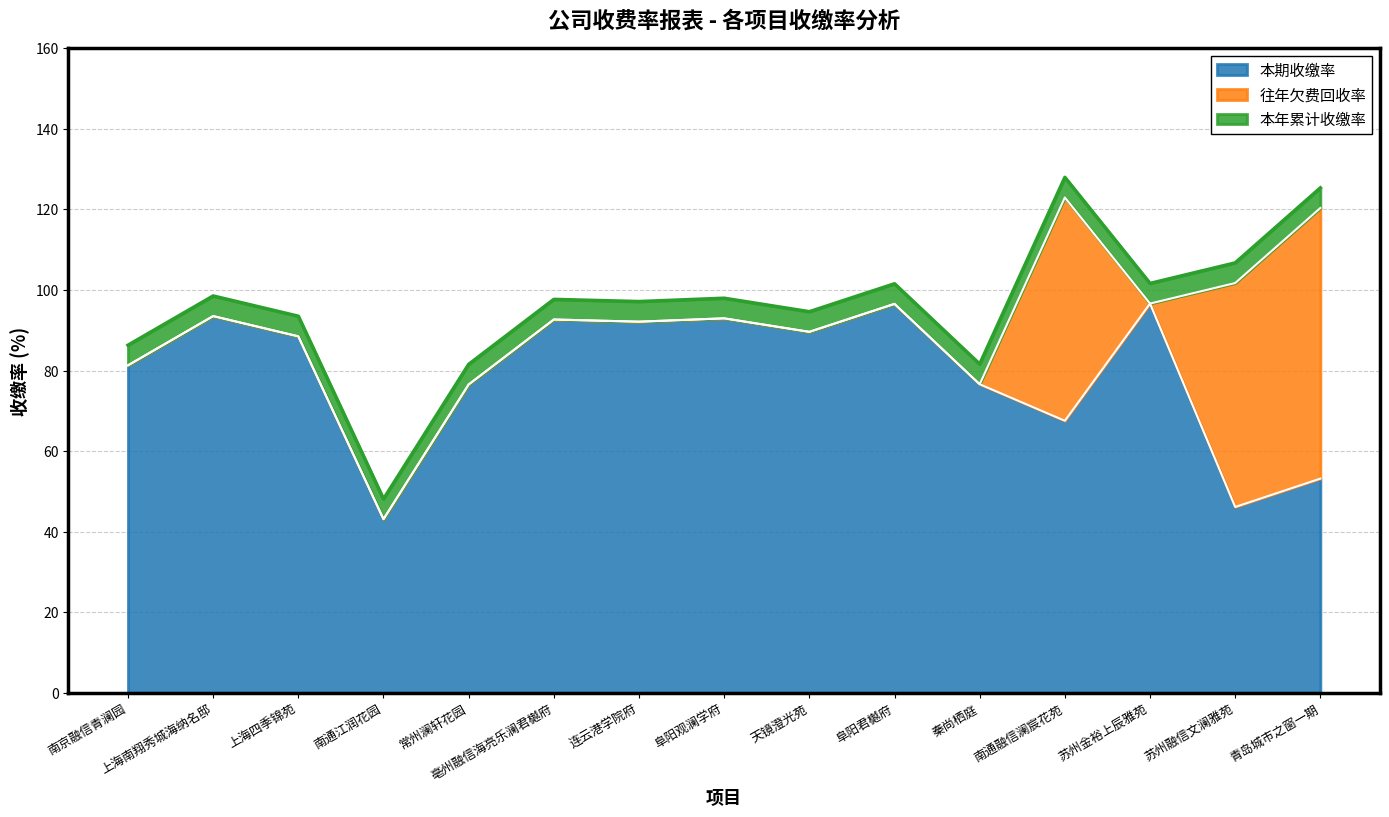

Which label corresponds to the smallest value in the chart?

南京融信青澜园